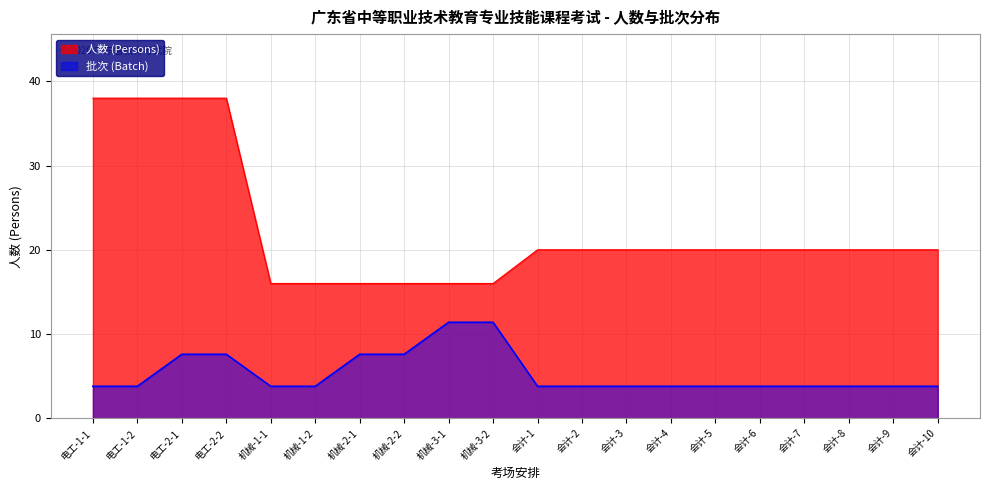

How many distinct data groups are displayed?

2